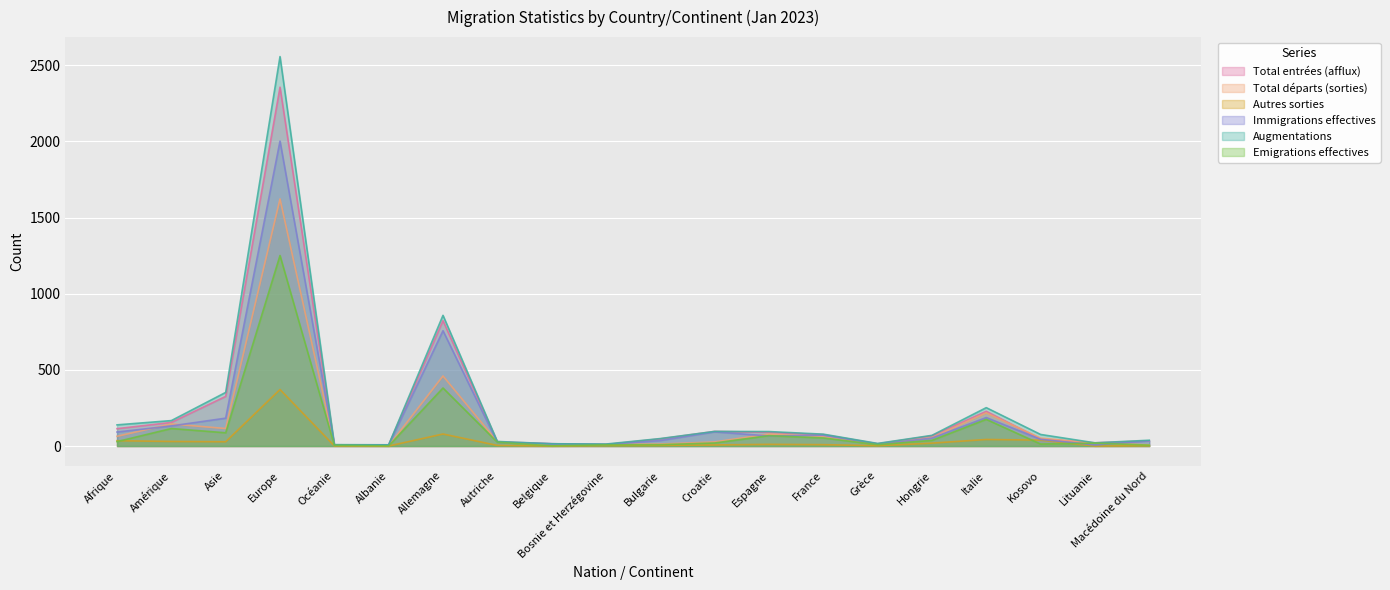

The Total entrées (afflux) series shows 12 at Autriche. True or false?

False